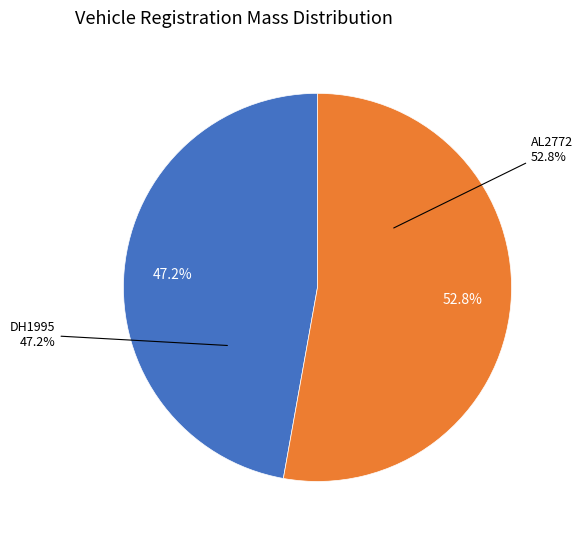

Approximately how many times larger is the value at DH1995 compared to AL2772?

0.9